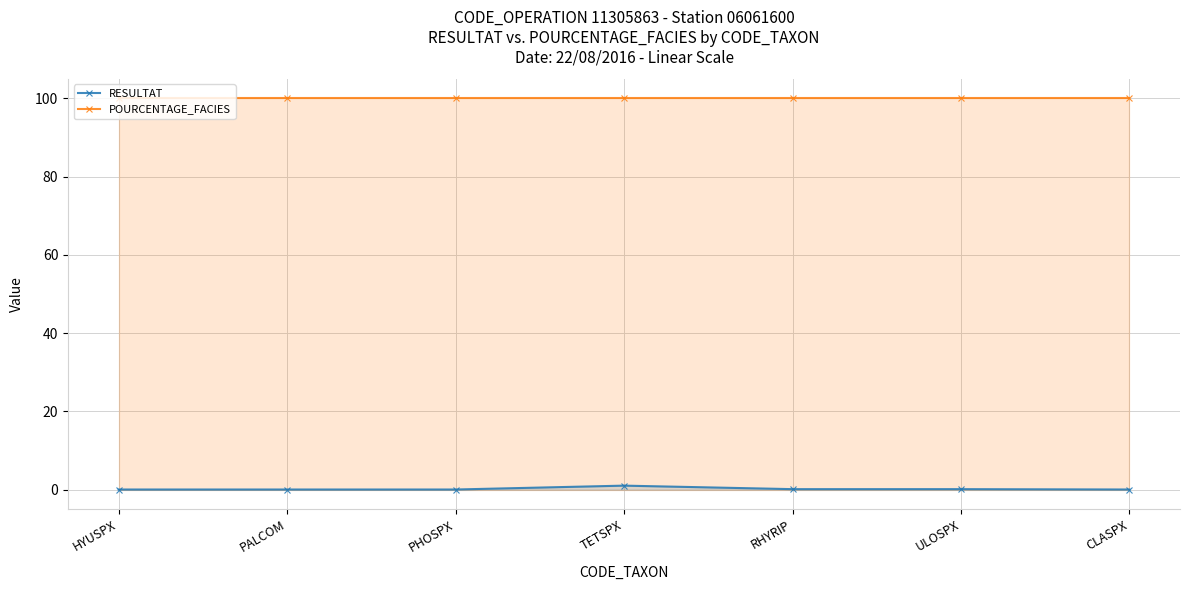

At which category does the chart reach its minimum across all series?

HYUSPX